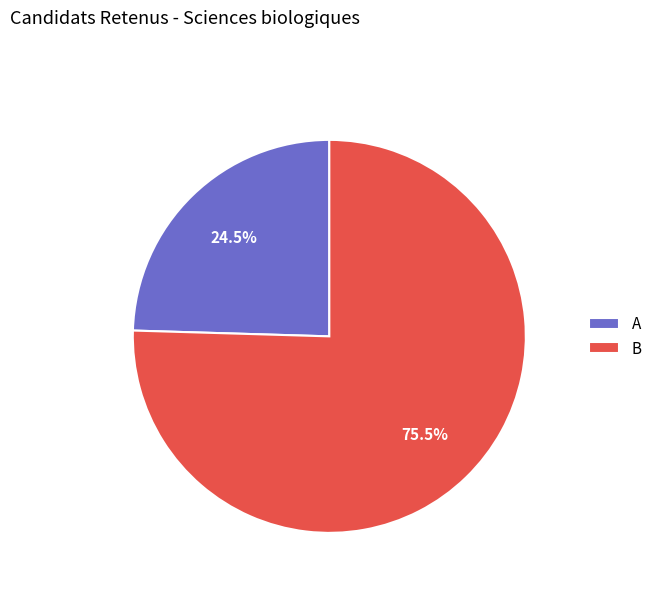

Rank the categories by value from lowest to highest.

A, B